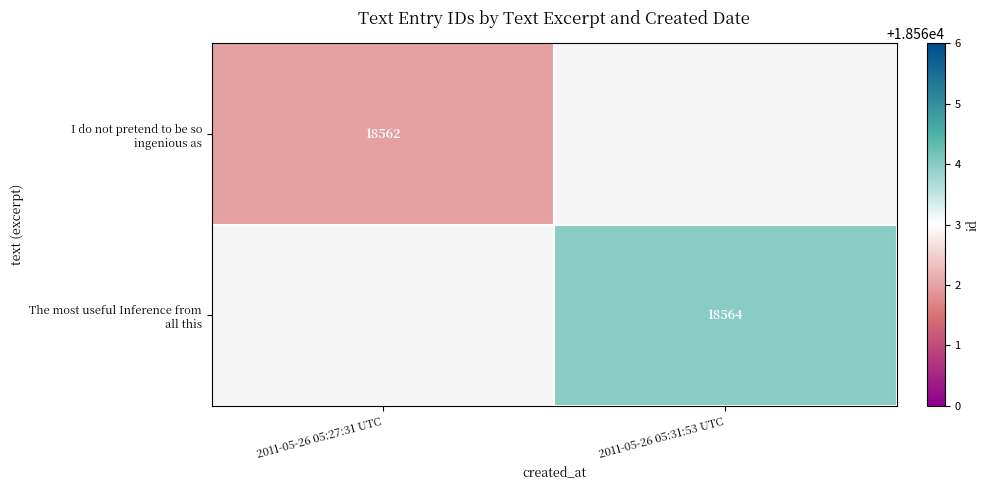

Rank the categories by I do not pretend to be so ingenious as value from highest to lowest.

2011-05-26 05:27:31 UTC, 2011-05-26 05:31:53 UTC